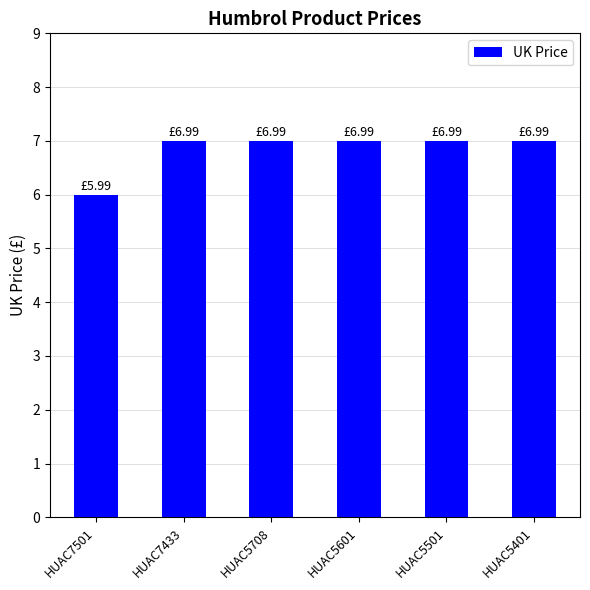

Count the number of categories in the chart.

6